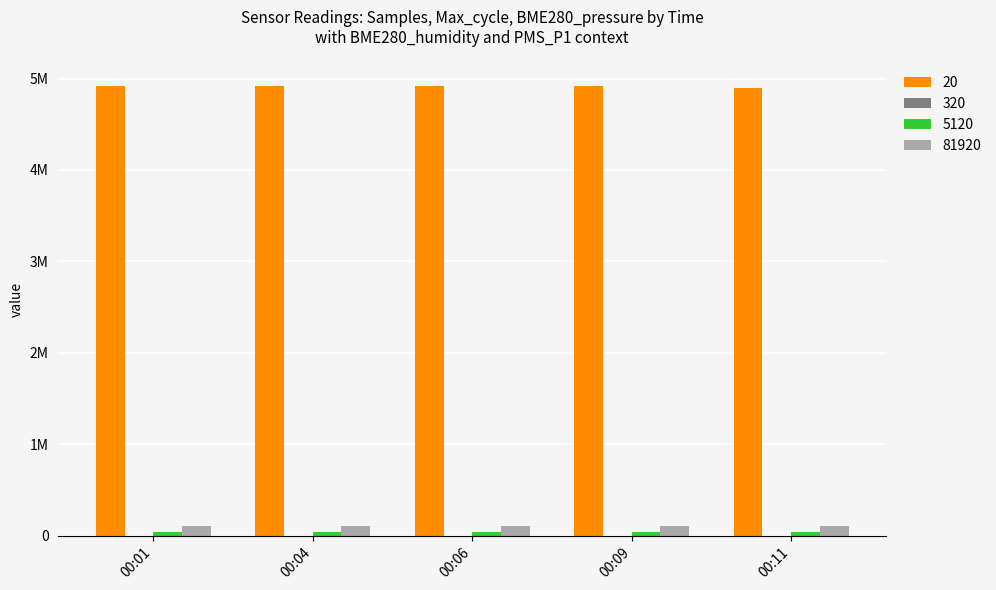

What is the value of the 81920 bar at the 3rd from the left?

101191.2